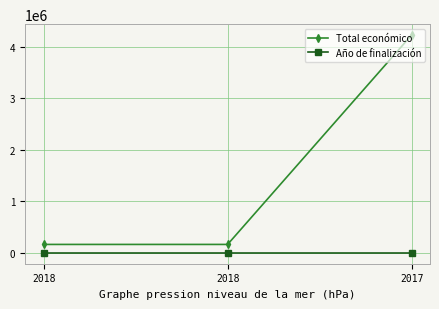

How many categories are shown in the chart?

3